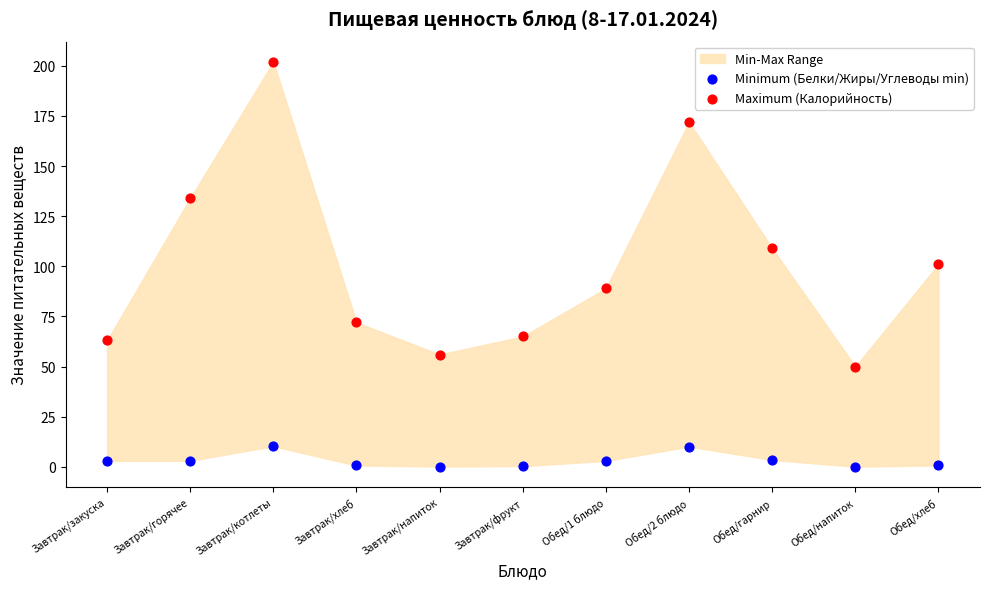

Which series reaches the maximum Y coordinate?

Maximum (Калорийность)